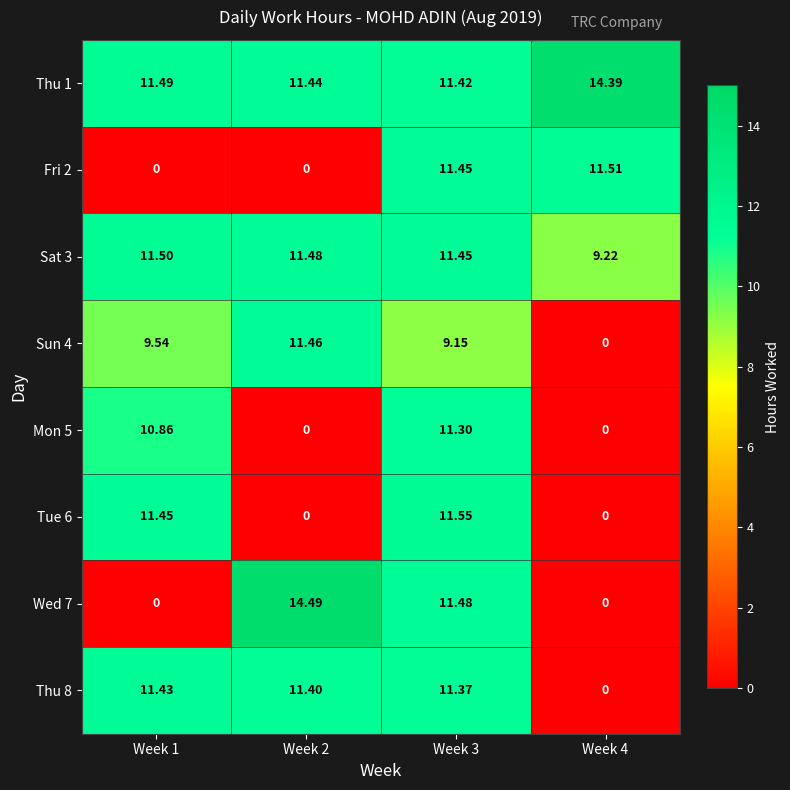

What is the greatest value displayed?

14.5